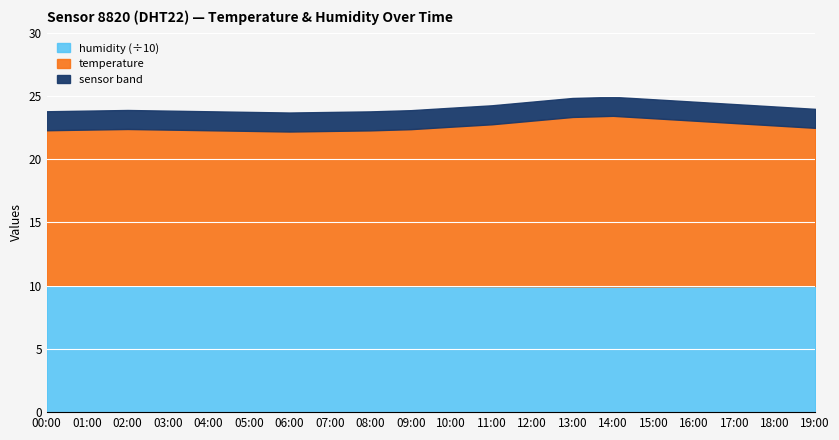

The chart shows a value of 42.2 at 03:00. True or false?

False